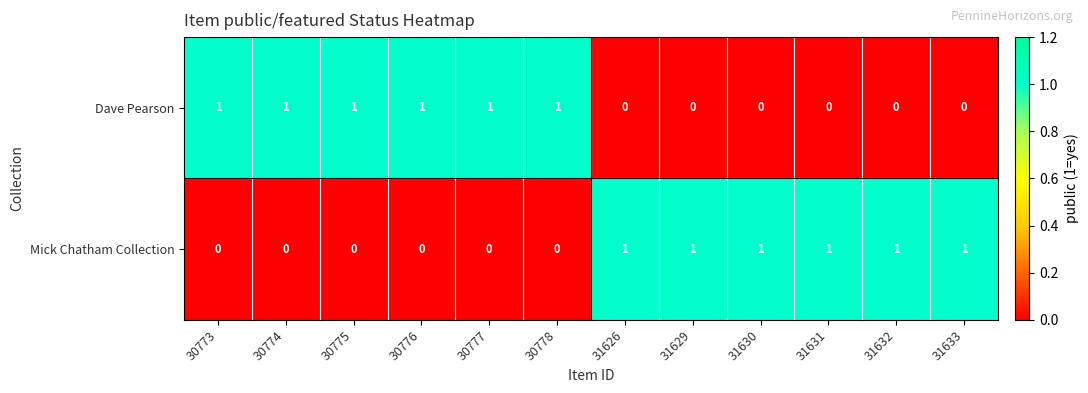

What is the sum of all Dave Pearson values?

6